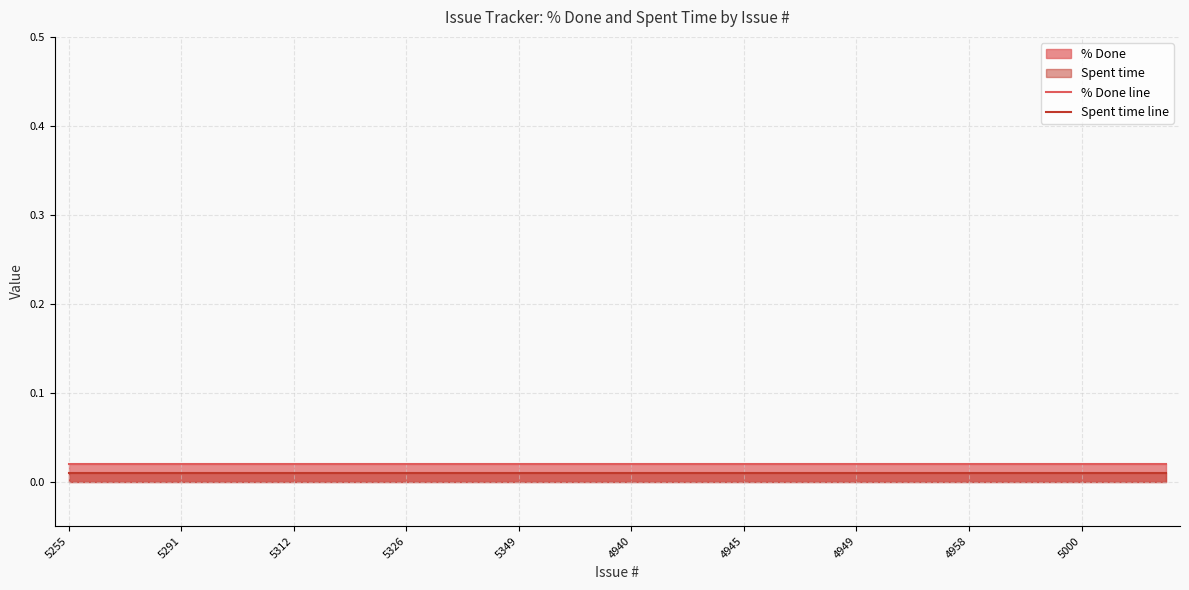

At which label does % Done line reach its minimum?

5255